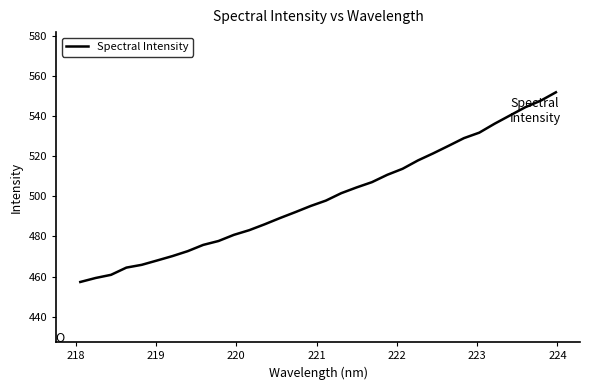

What is the difference between the maximum and minimum values?

94.6